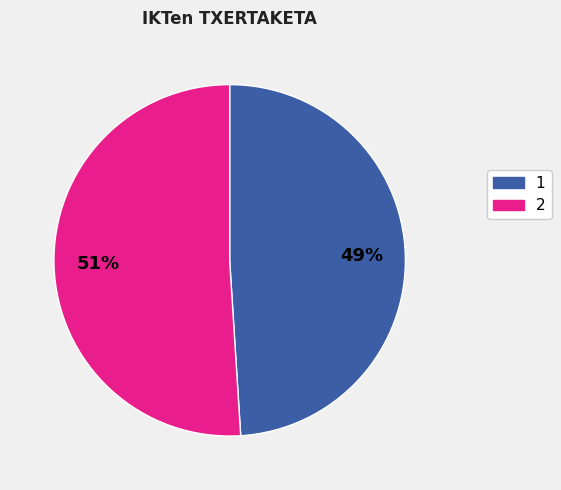

Does any single category account for the majority?

Yes